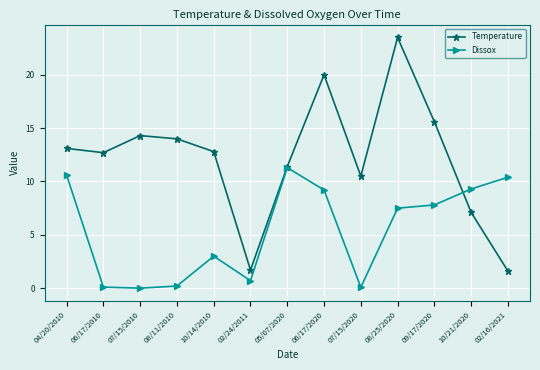

What is the label of the 4th point from the right?

08/25/2020